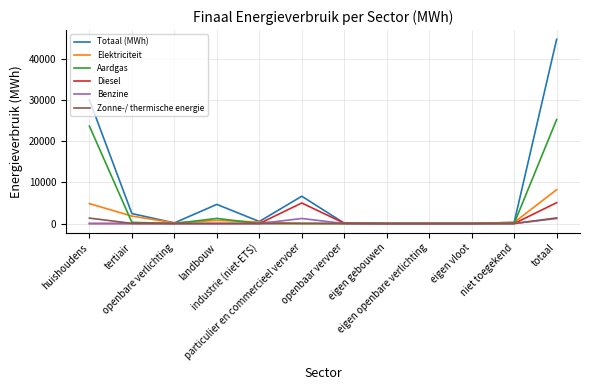

How many lines are shown in the chart?

6